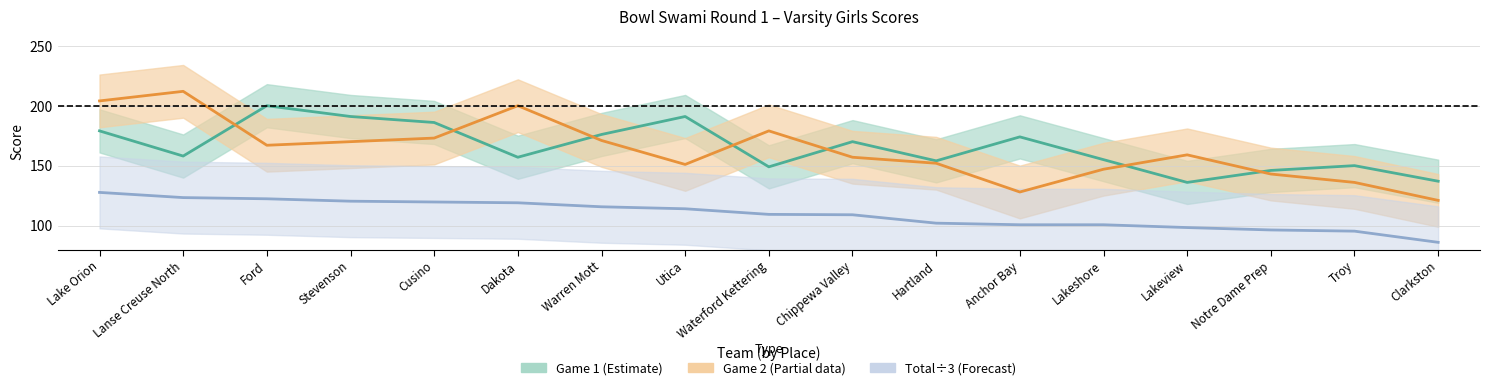

How many data points in Game 2 (Partial data) are less than 159?

8